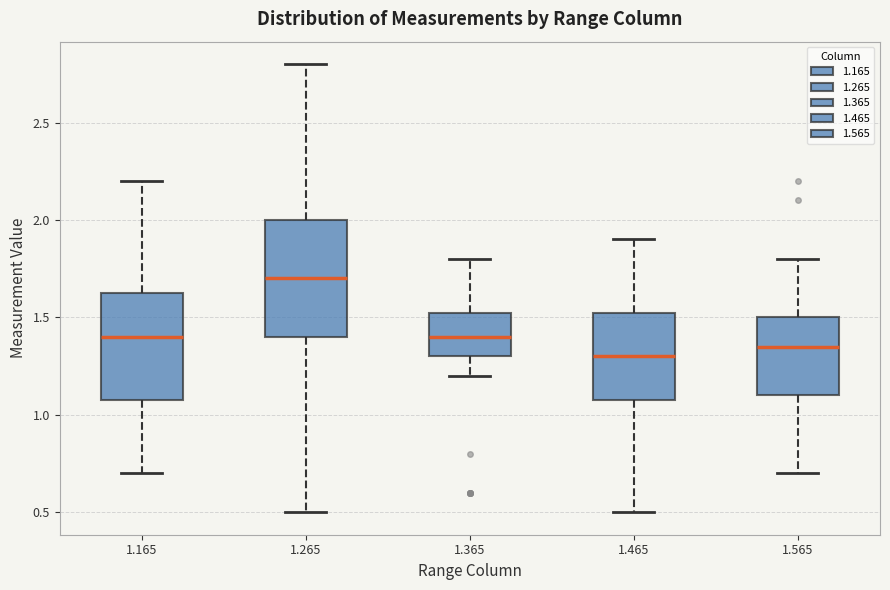

Which box has the lowest median line?

1.465